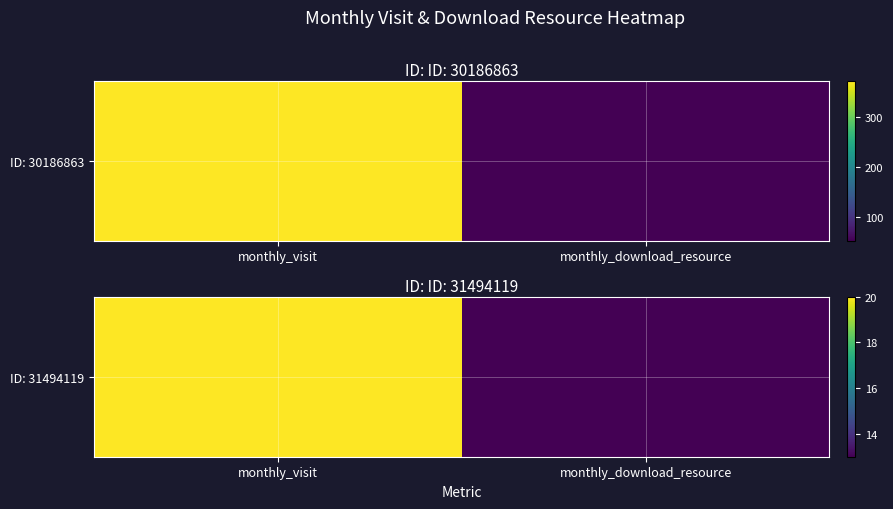

What is the change in value from monthly_visit to monthly_download_resource?

-7